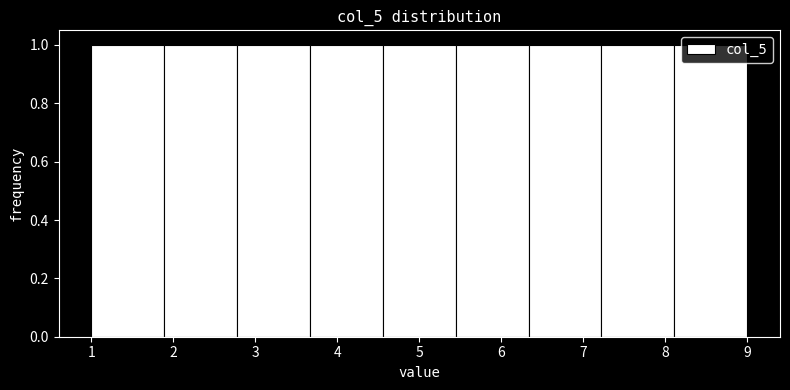

Reading left to right, transcribe this chart: for each bar, give the range it covers on the x-axis and its height. Neither the bar edges nor the heights are printed on the chart, so give them approximately, as read against the axes.

1.0 to 1.9: 1
1.9 to 2.8: 1
2.8 to 3.7: 1
3.7 to 4.6: 1
4.6 to 5.4: 1
5.4 to 6.3: 1
6.3 to 7.2: 1
7.2 to 8.1: 1
8.1 to 9.0: 1